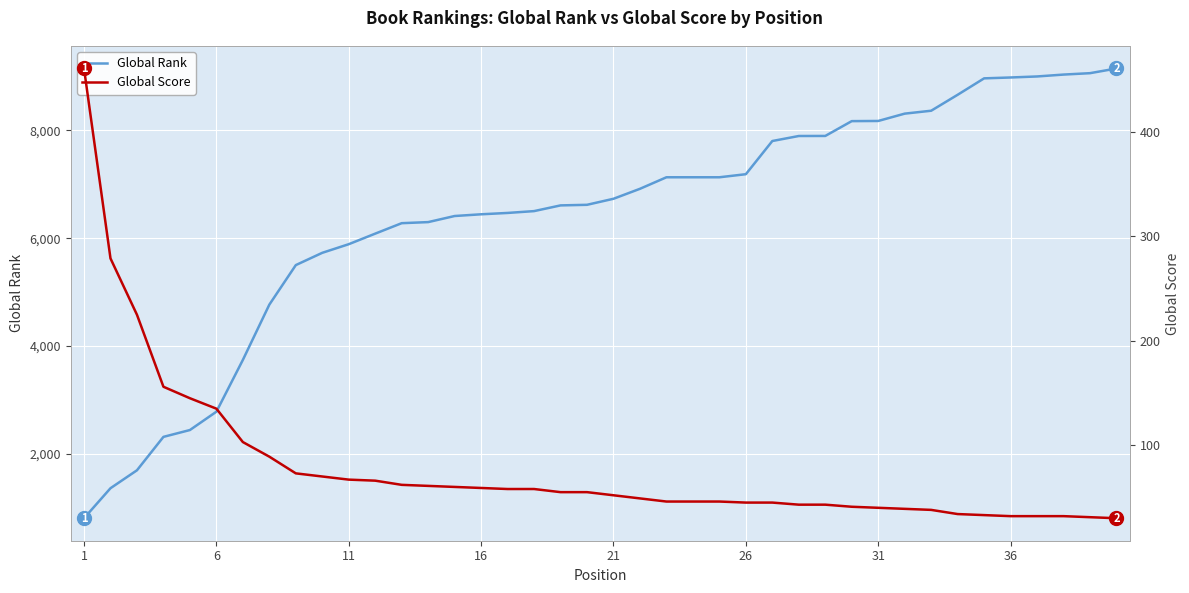

What is the maximum value for Global Rank?

9149